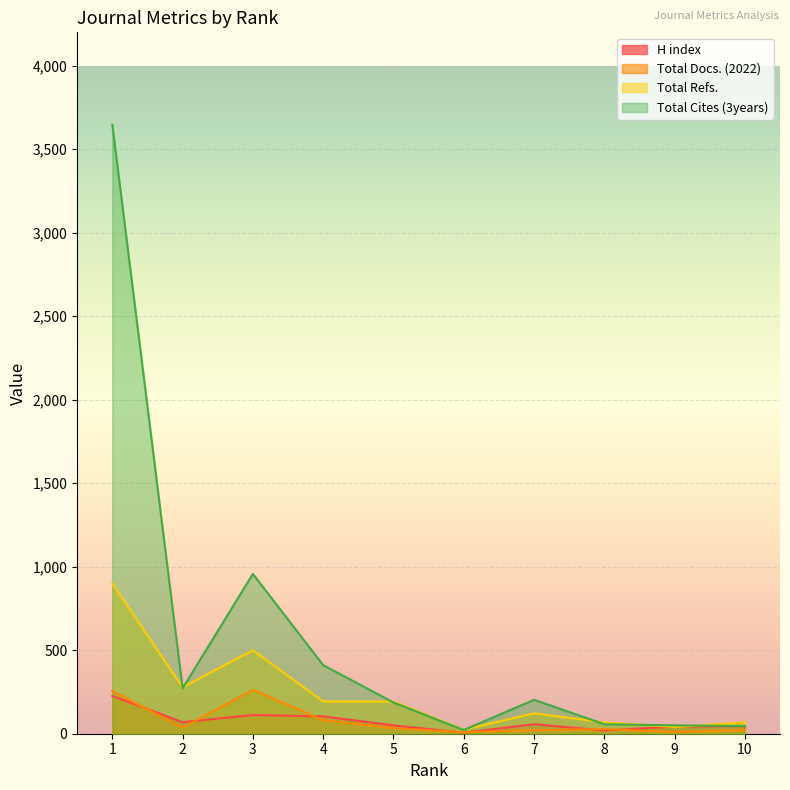

How many lines are shown in the chart?

4